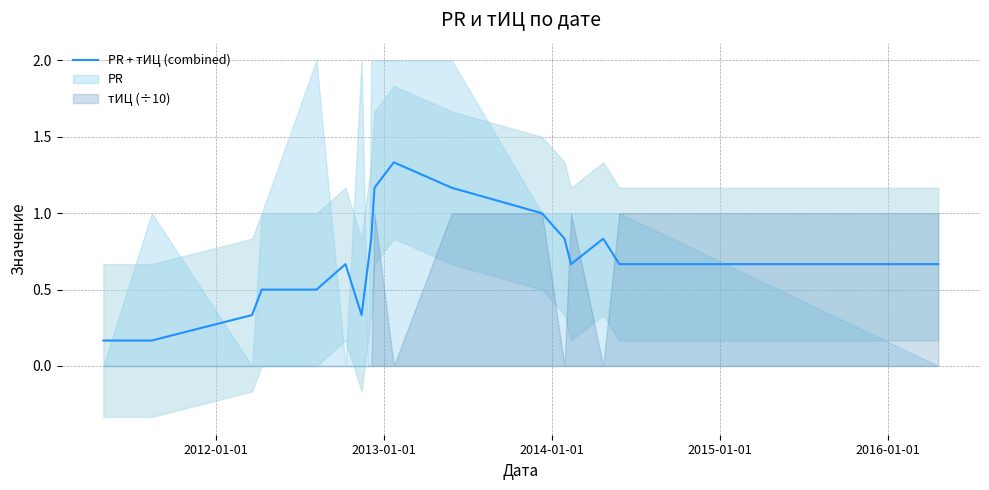

The chart shows a value of 0.1 at 16. True or false?

False